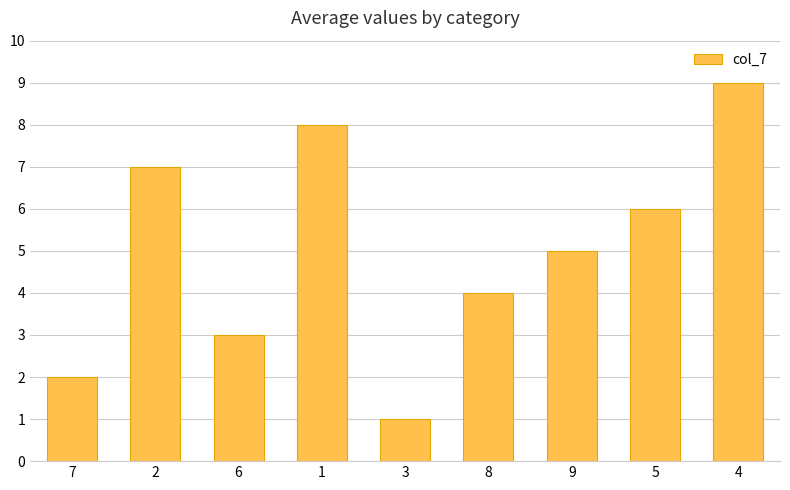

List the labels in order of value, largest first.

4, 1, 2, 5, 9, 8, 6, 7, 3